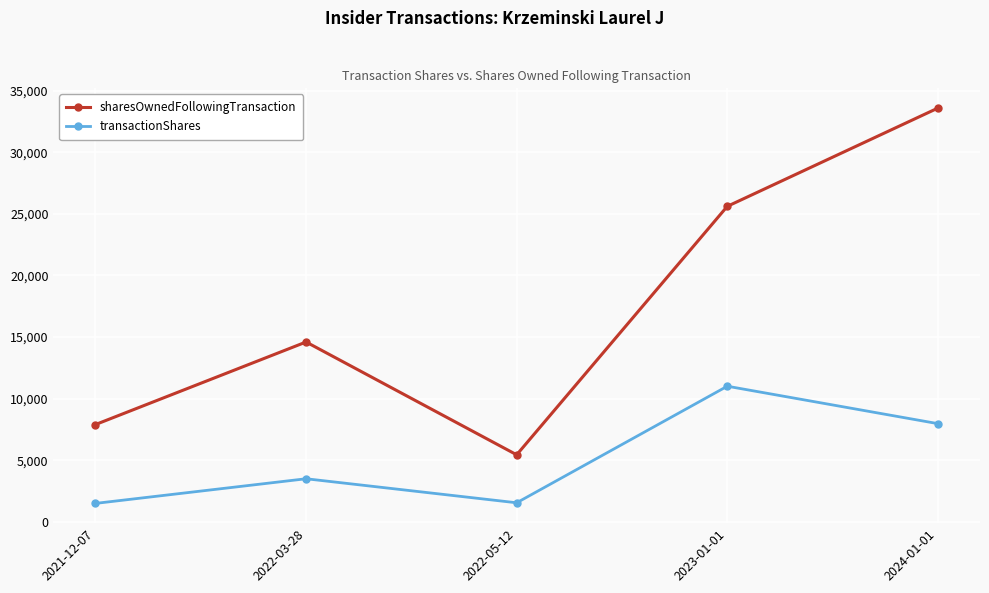

At which label is sharesOwnedFollowingTransaction closest to 19513?

2022-03-28